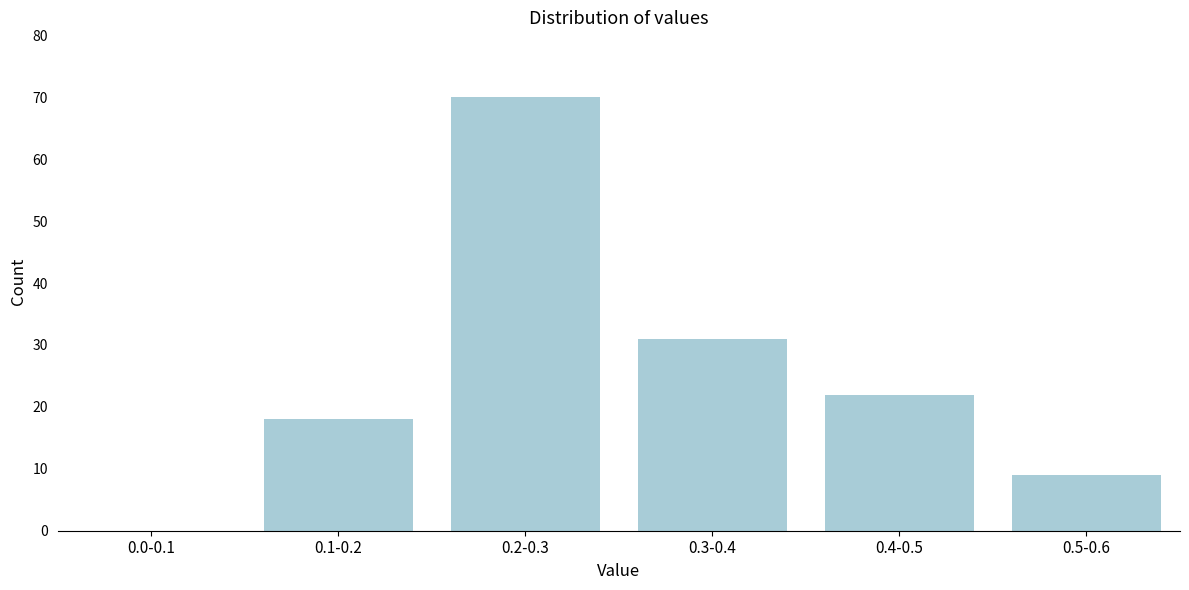

Reading left to right, what are all the values shown in this chart?

0.0-0.1=0	0.1-0.2=18	0.2-0.3=70	0.3-0.4=31	0.4-0.5=22	0.5-0.6=9